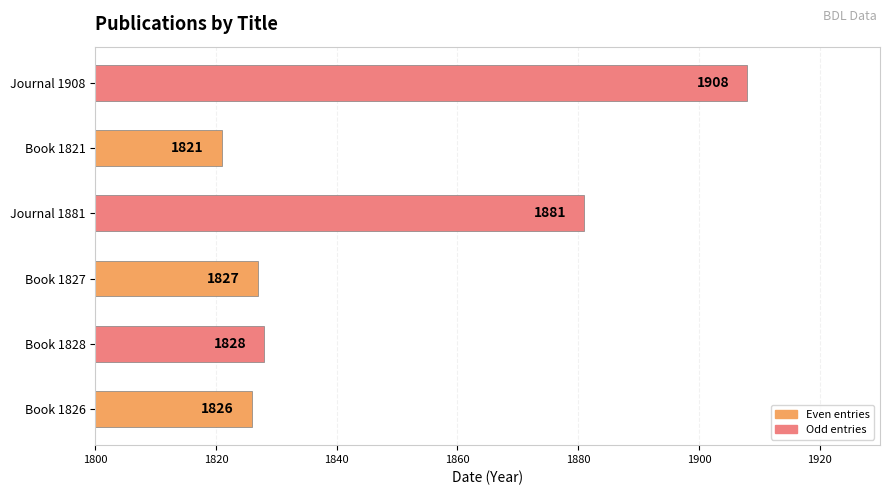

What is the change in value from Book 1826 to Book 1821?

-5